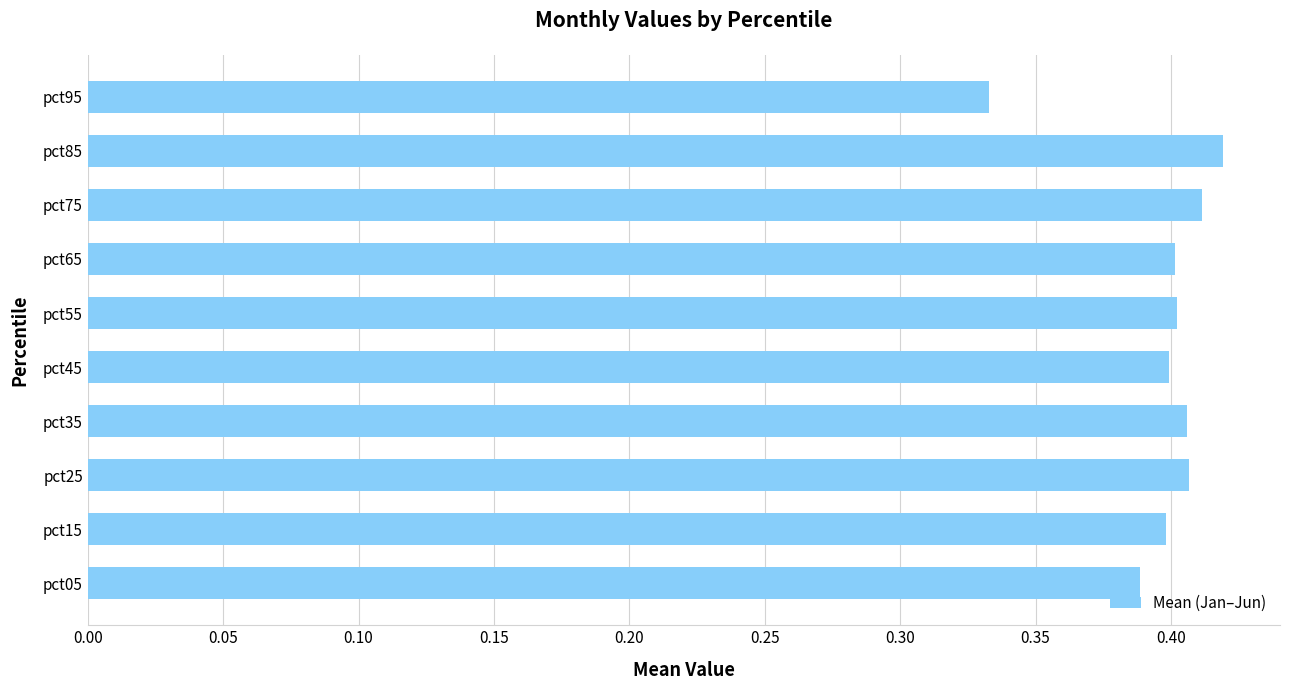

What is the sum of the values at pct25 and pct95?

0.7